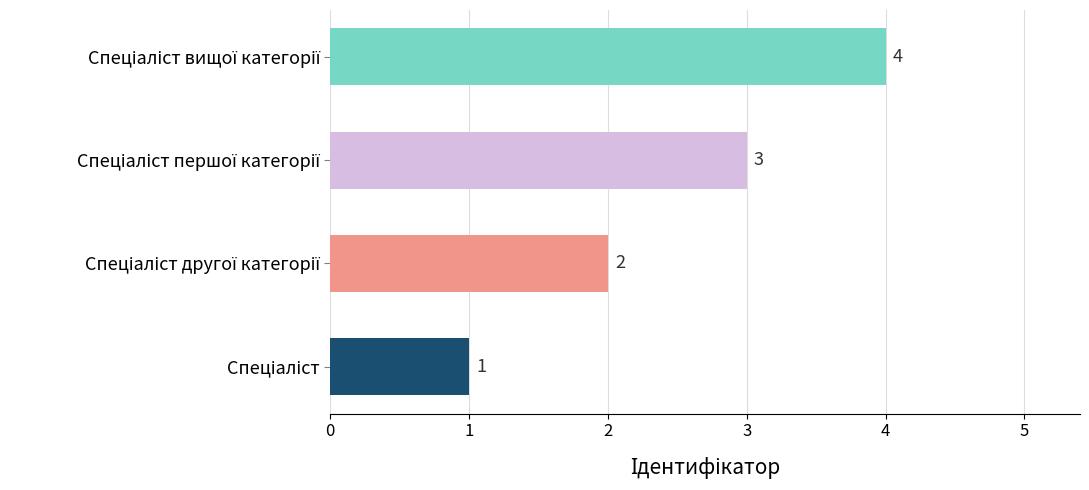

How many values are between 2 and 4?

3